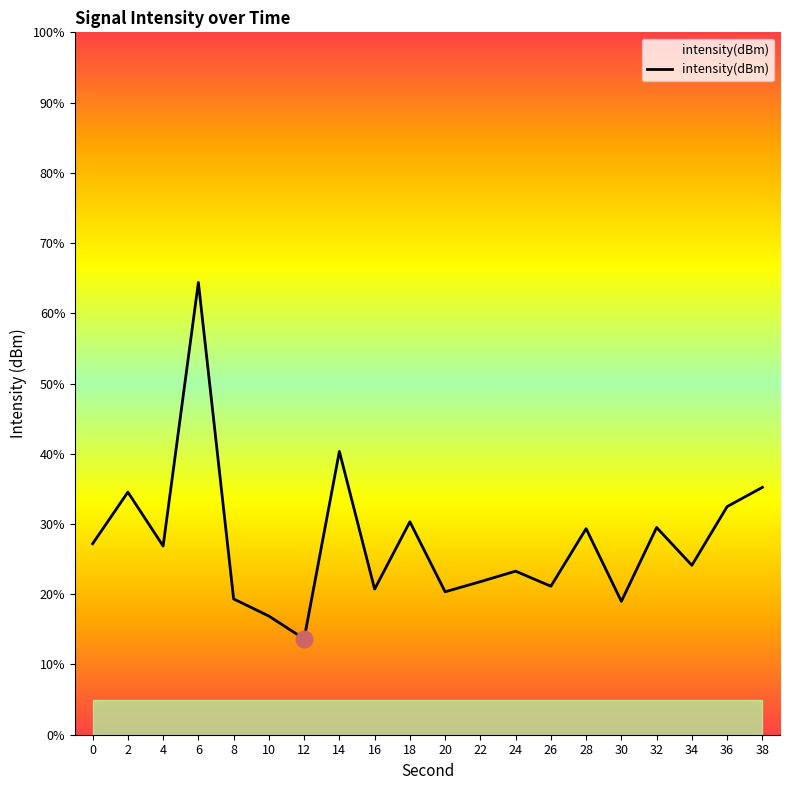

How many distinct data groups are displayed?

1